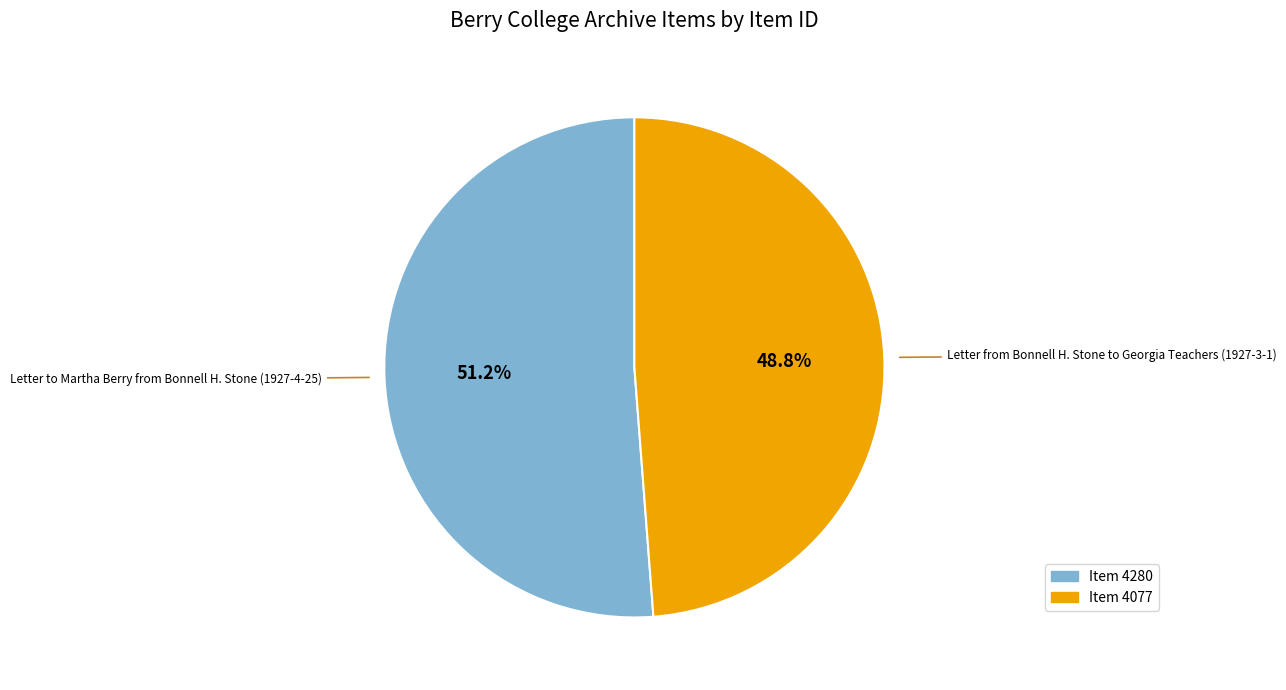

Is there a majority slice in this chart?

Yes